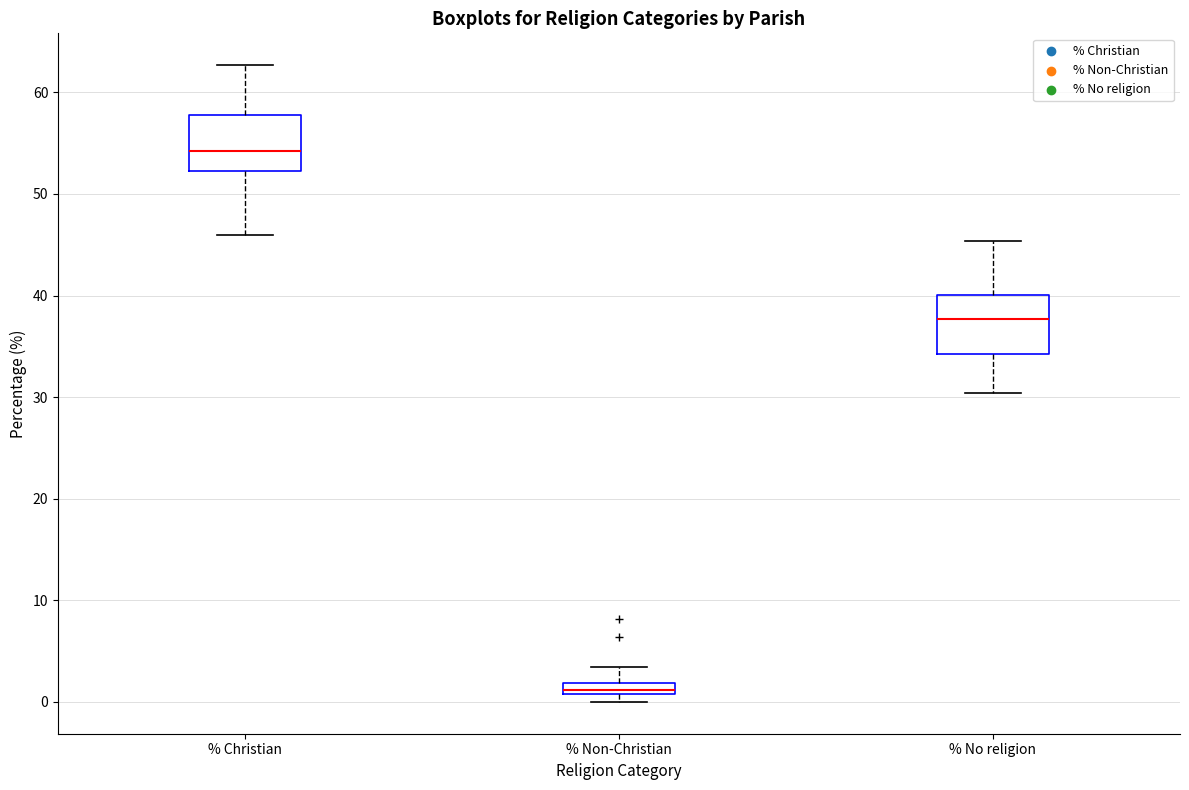

Where is the lower edge of the box for % Non-Christian on the y-axis? The values are not printed on the chart, so give them approximately, as read against the axis.

1